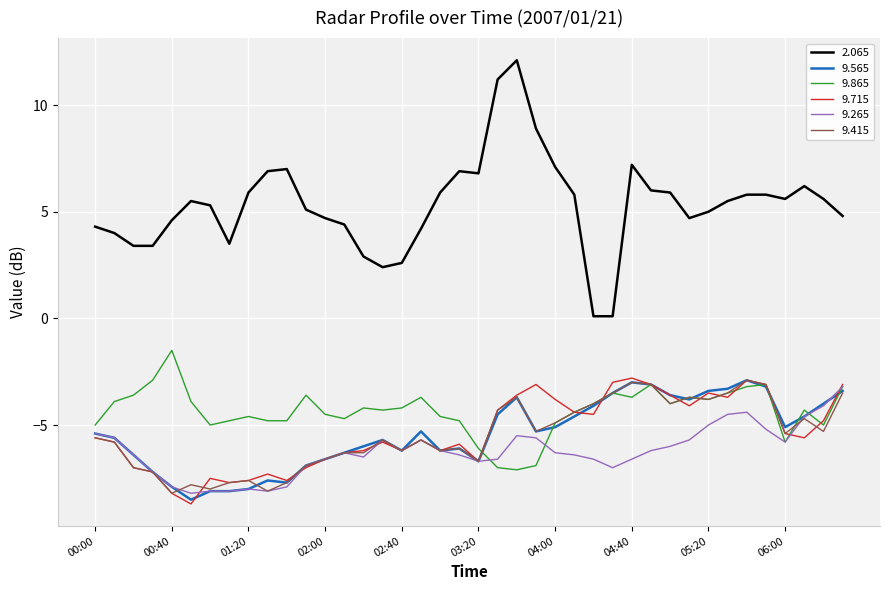

True or false: 2.065 and 9.415 cross at least once.

False